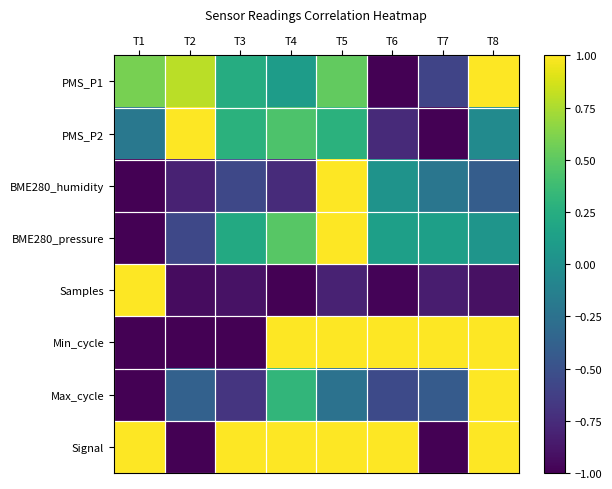

How many categories are shown in the chart?

8